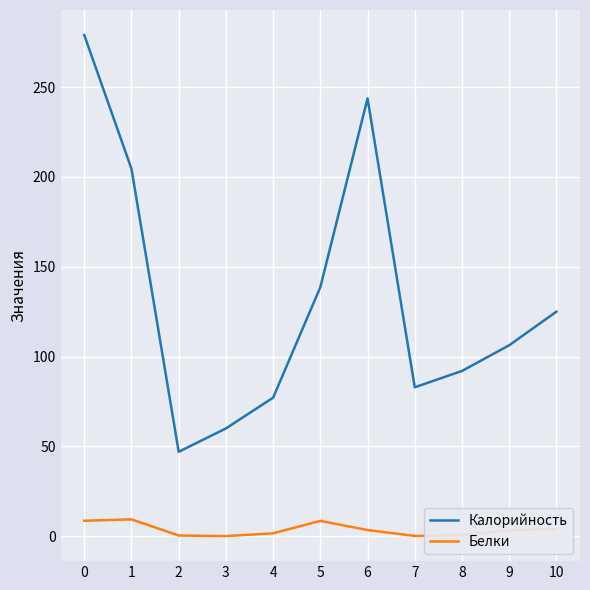

At how many categories does at least one series exceed 201?

3